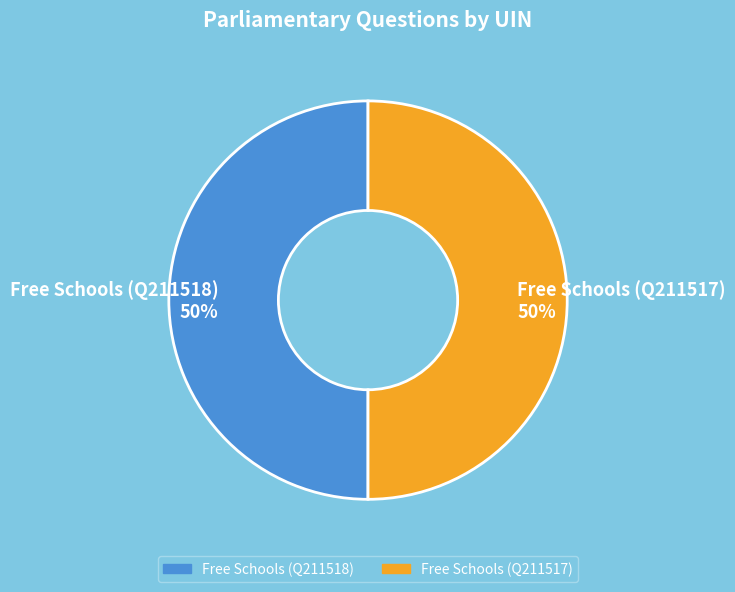

What is the ratio of the value at Free Schools (Q211517) to the value at Free Schools (Q211518)?

1.0